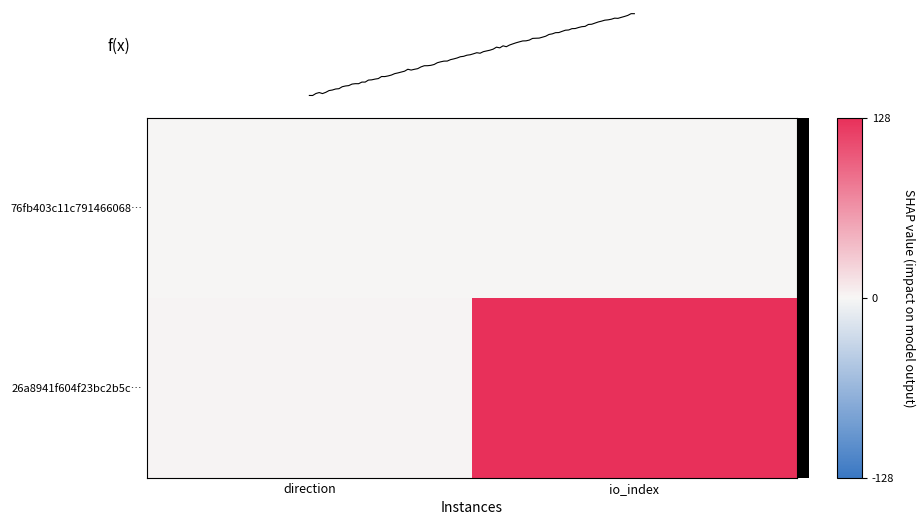

At which label does 76fb403c11c791466068… reach its peak?

io_index